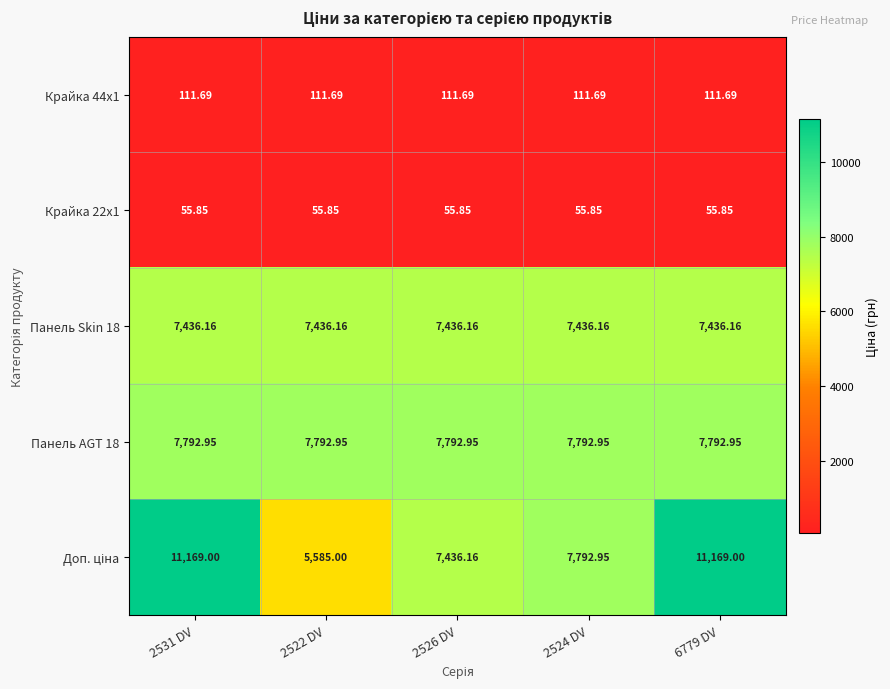

How many data points does each series have?

5